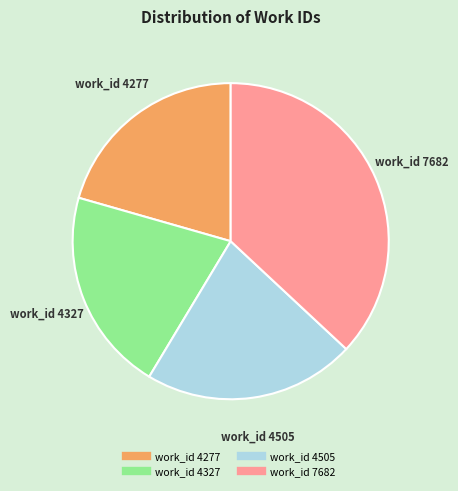

Does any single category account for the majority?

No